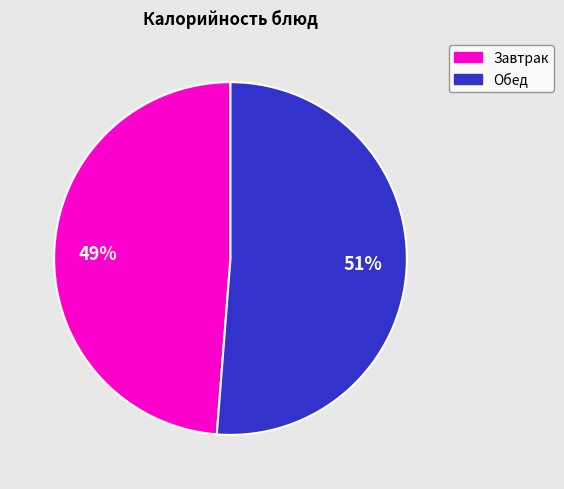

To the nearest percent, what is the average slice percentage?

50%